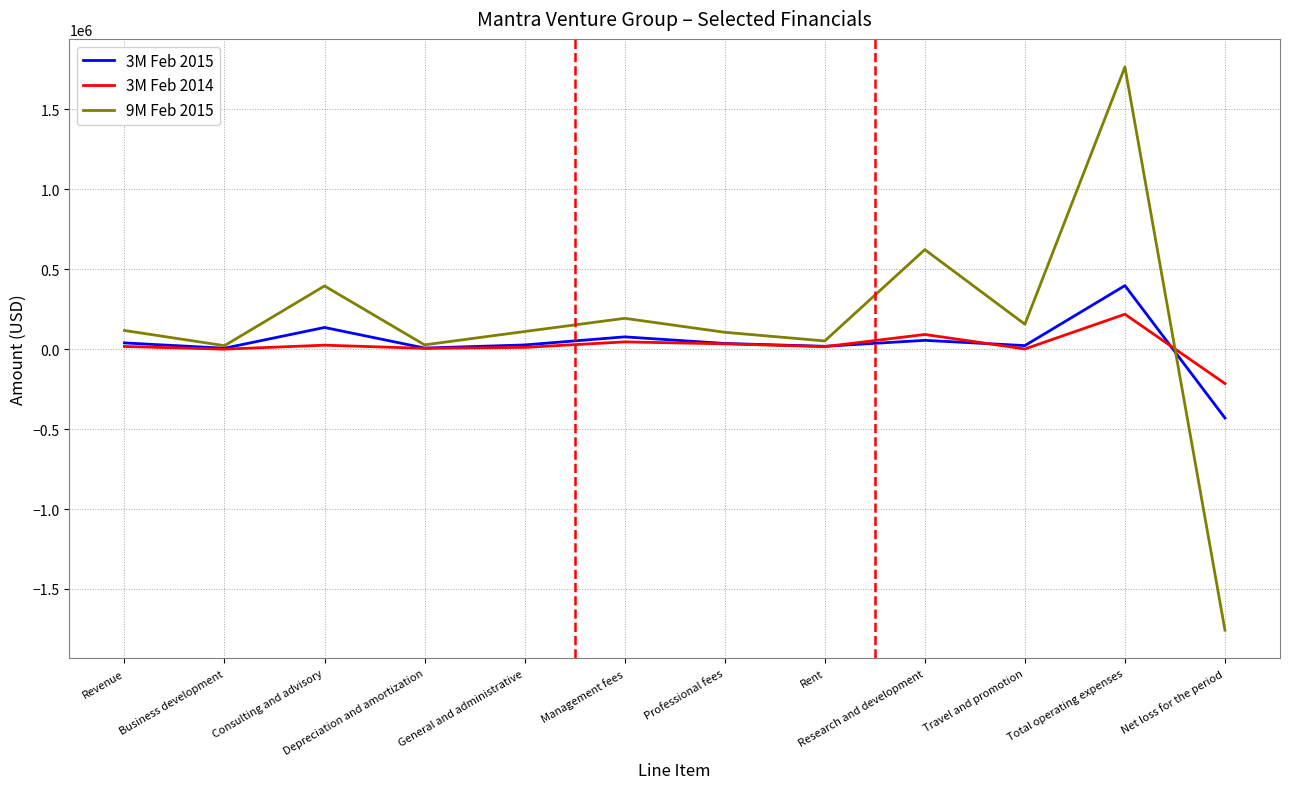

How many distinct data groups are displayed?

3